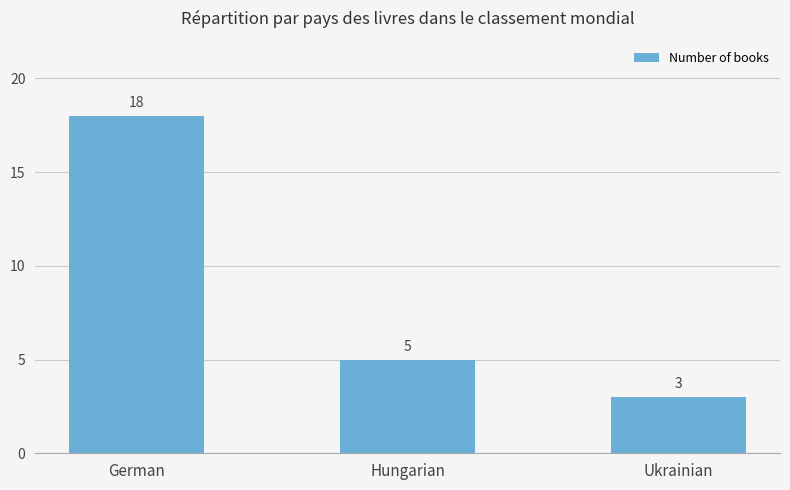

What is the value of the 1st bar from the left?

18